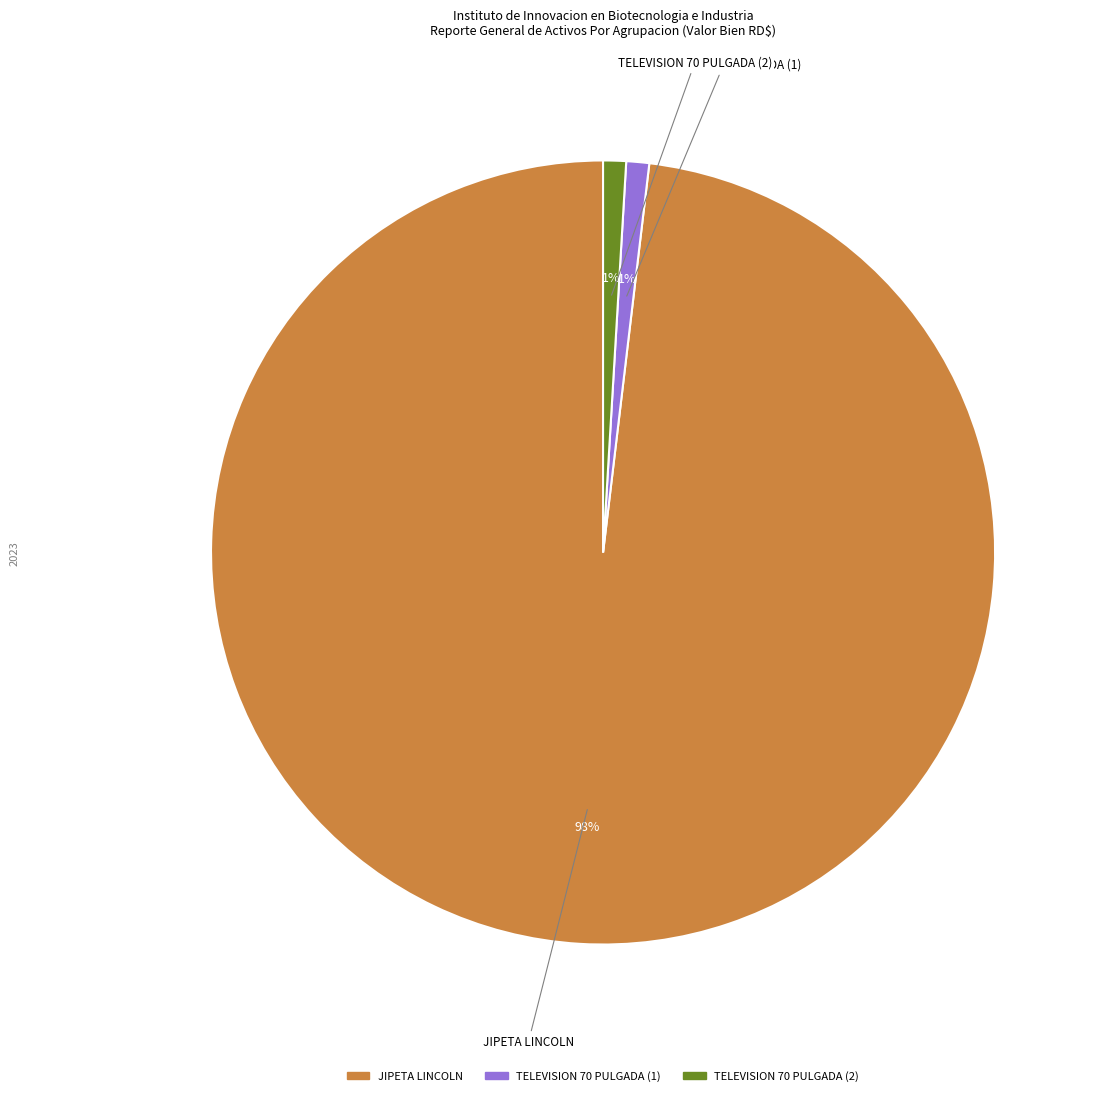

Count the number of slices in the pie.

3